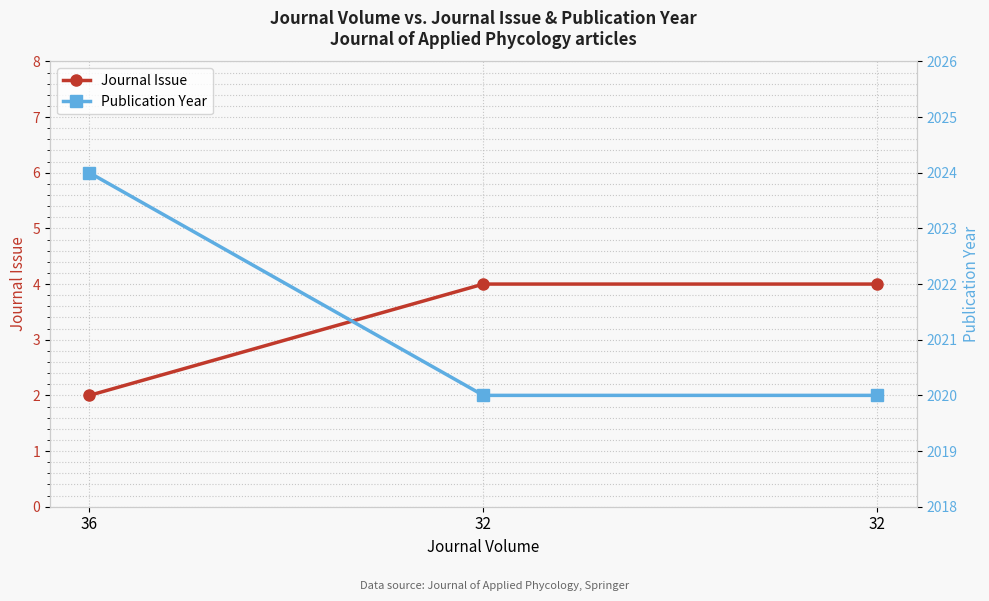

Is it true that Journal Issue equals 3 at 36?

False